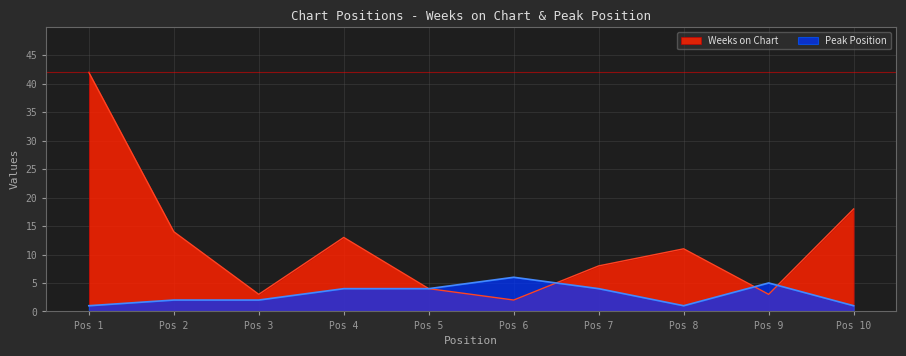

True or false: Weeks on Chart has a value of 18 at Pos 10.

True